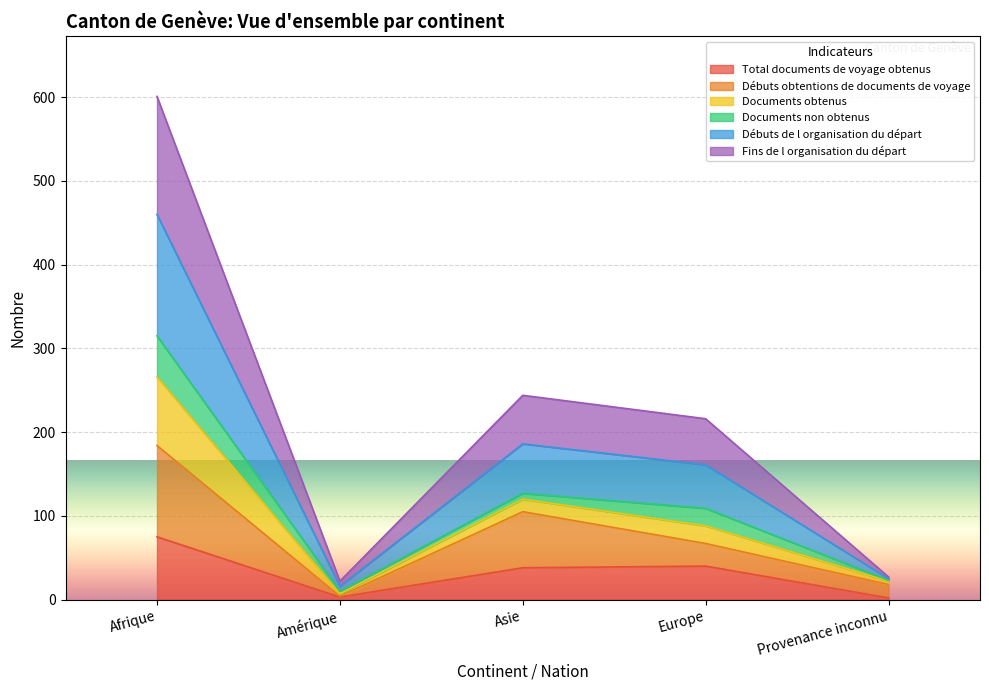

How many lines are shown in the chart?

6